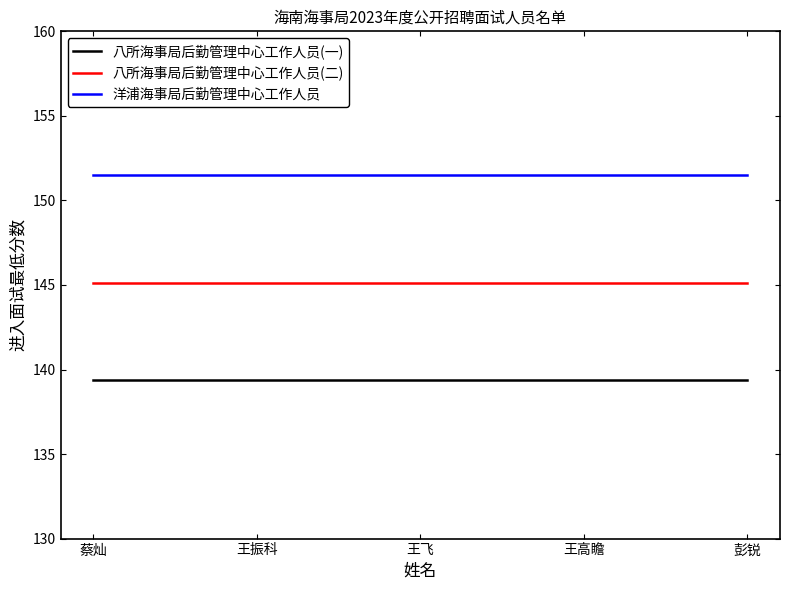

What position from the right is 王振科?

4